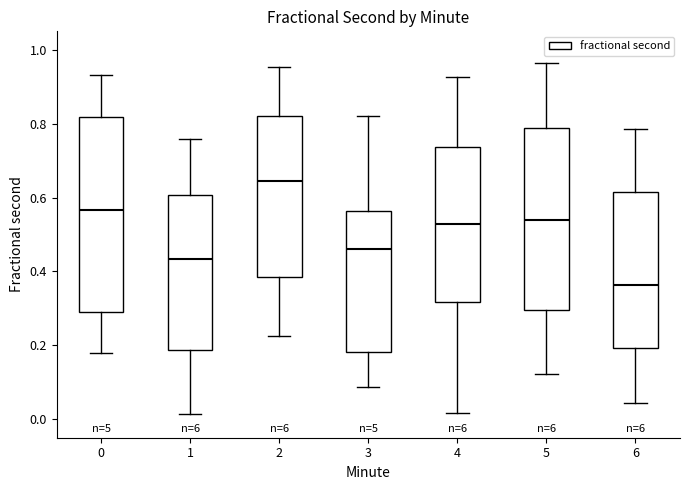

Reading left to right, read every box against the y-axis: the position of its median line, the range the box covers, and the ends of its whiskers. The values are not printed on the chart, so give them approximately, as read against the axis.

0: median 0.56, box 0.28 to 0.82, whiskers 0.18 to 0.94
1: median 0.44, box 0.18 to 0.60, whiskers 0.02 to 0.76
2: median 0.64, box 0.38 to 0.82, whiskers 0.22 to 0.96
3: median 0.46, box 0.18 to 0.56, whiskers 0.08 to 0.82
4: median 0.52, box 0.32 to 0.74, whiskers 0.02 to 0.92
5: median 0.54, box 0.30 to 0.78, whiskers 0.12 to 0.96
6: median 0.36, box 0.20 to 0.62, whiskers 0.04 to 0.78